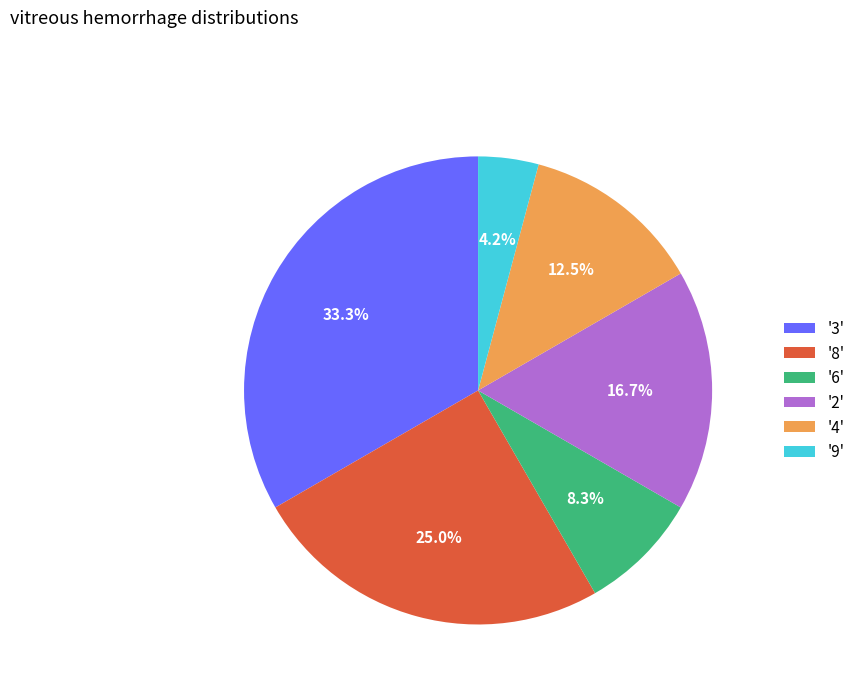

Is there any slice that represents more than half of the pie?

No